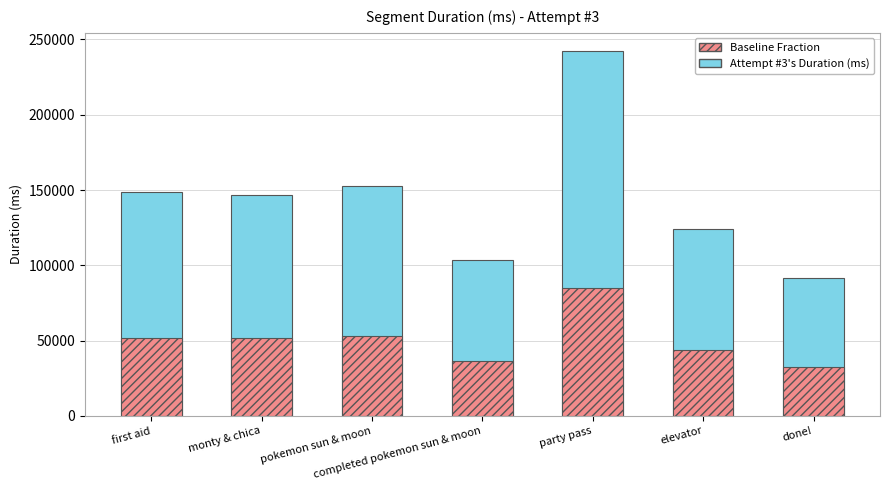

Rank the series by their average value, from highest to lowest.

Attempt #3's Duration (ms), Baseline Fraction